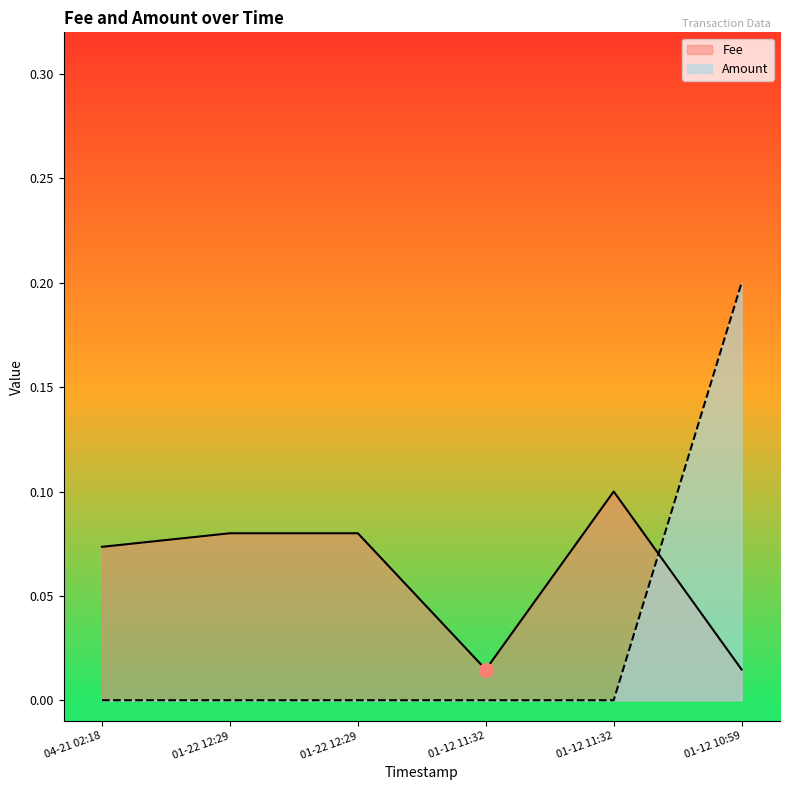

How many lines are shown in the chart?

2